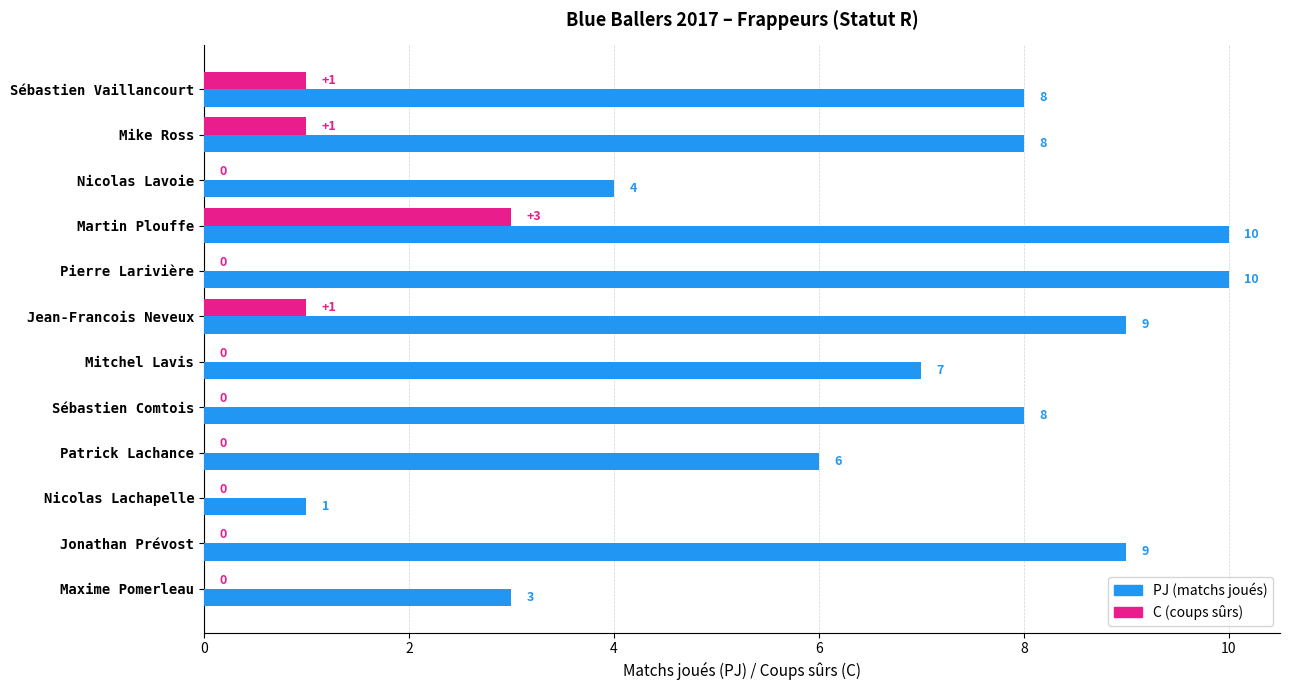

What is the total value across all series at Maxime Pomerleau?

3